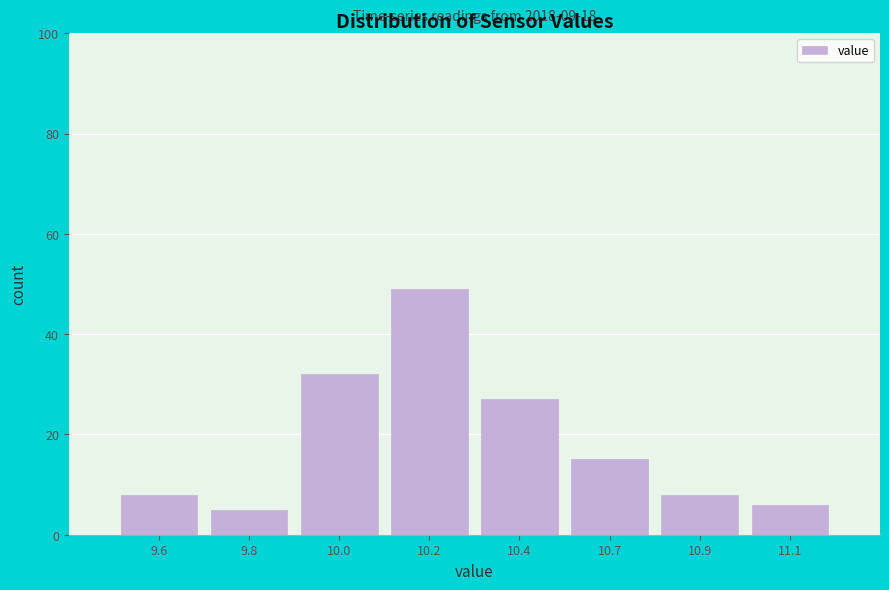

Reading right to left, transcribe all the data shown in this chart.

11.1=6	10.9=8	10.7=15	10.4=27	10.2=49	10.0=32	9.8=5	9.6=8